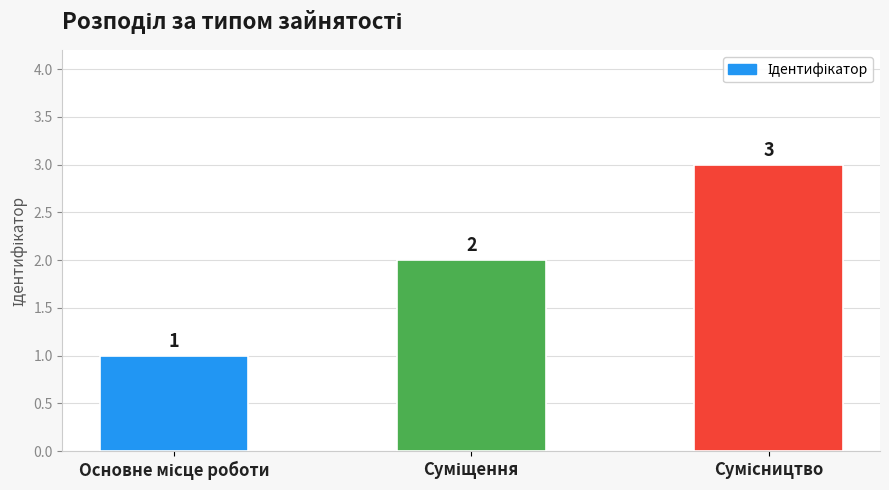

What is the value of the 2nd bar from the left?

2